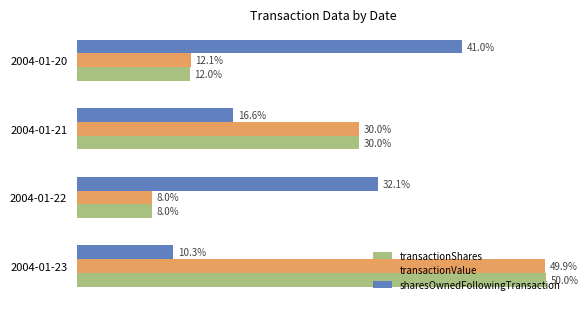

At which category is the sum across all series the highest?

2004-01-23